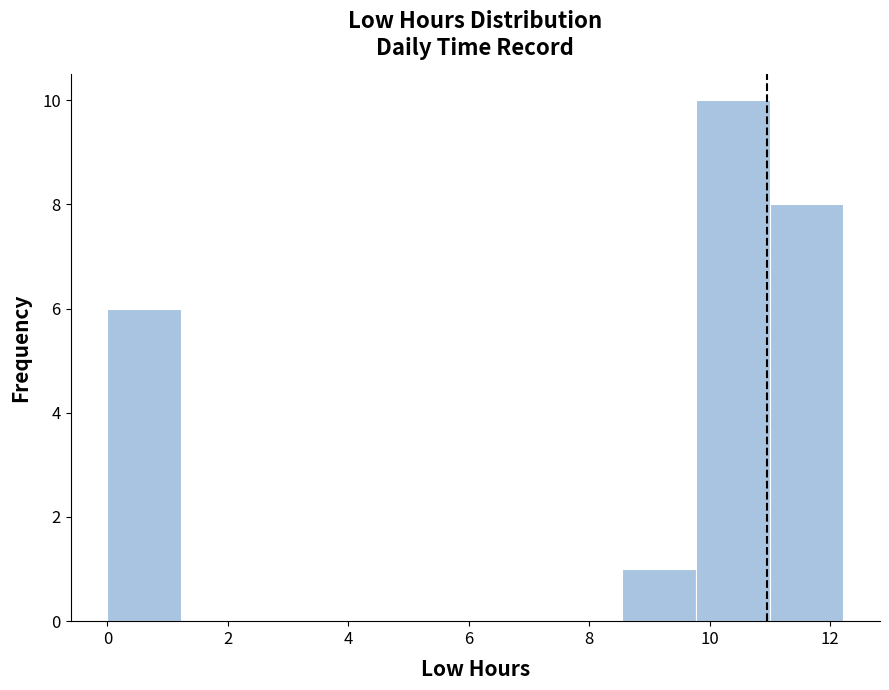

Reading left to right, list every bar in this chart as the range it spans on the x-axis followed by its height. Neither the bar edges nor the heights are printed on the chart, so give them approximately, as read against the axes.

0.0 to 1.2: 6
1.2 to 2.4: 0
2.4 to 3.6: 0
3.6 to 4.8: 0
4.8 to 6.2: 0
6.2 to 7.4: 0
7.4 to 8.6: 0
8.6 to 9.8: 1
9.8 to 11.0: 10
11.0 to 12.2: 8